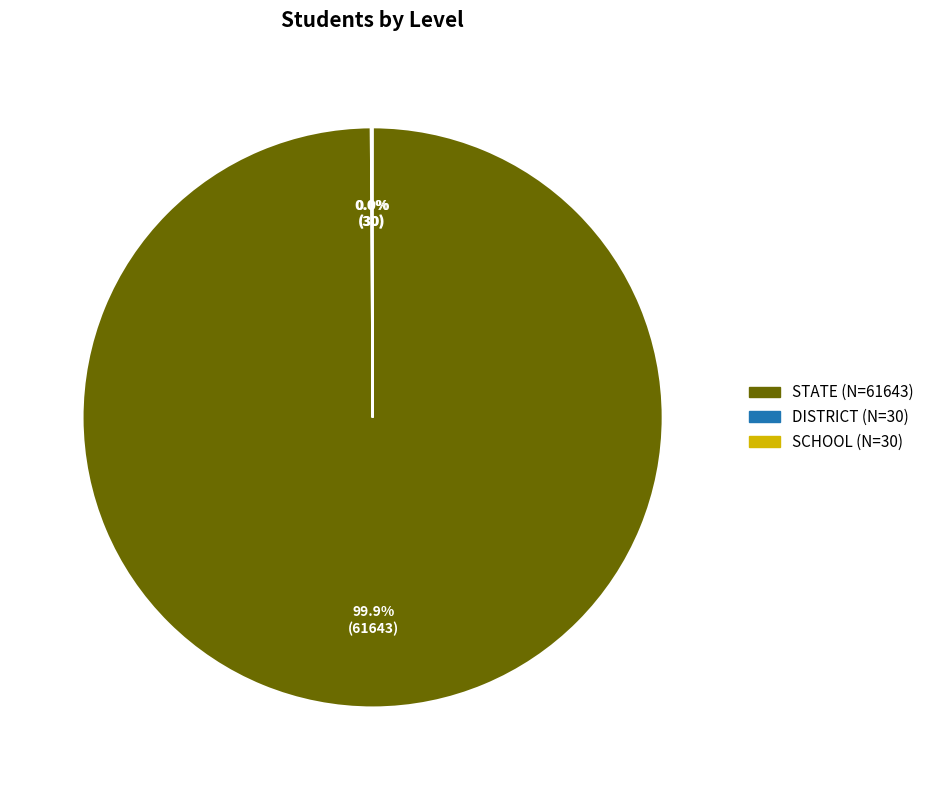

Which slice is the largest?

STATE